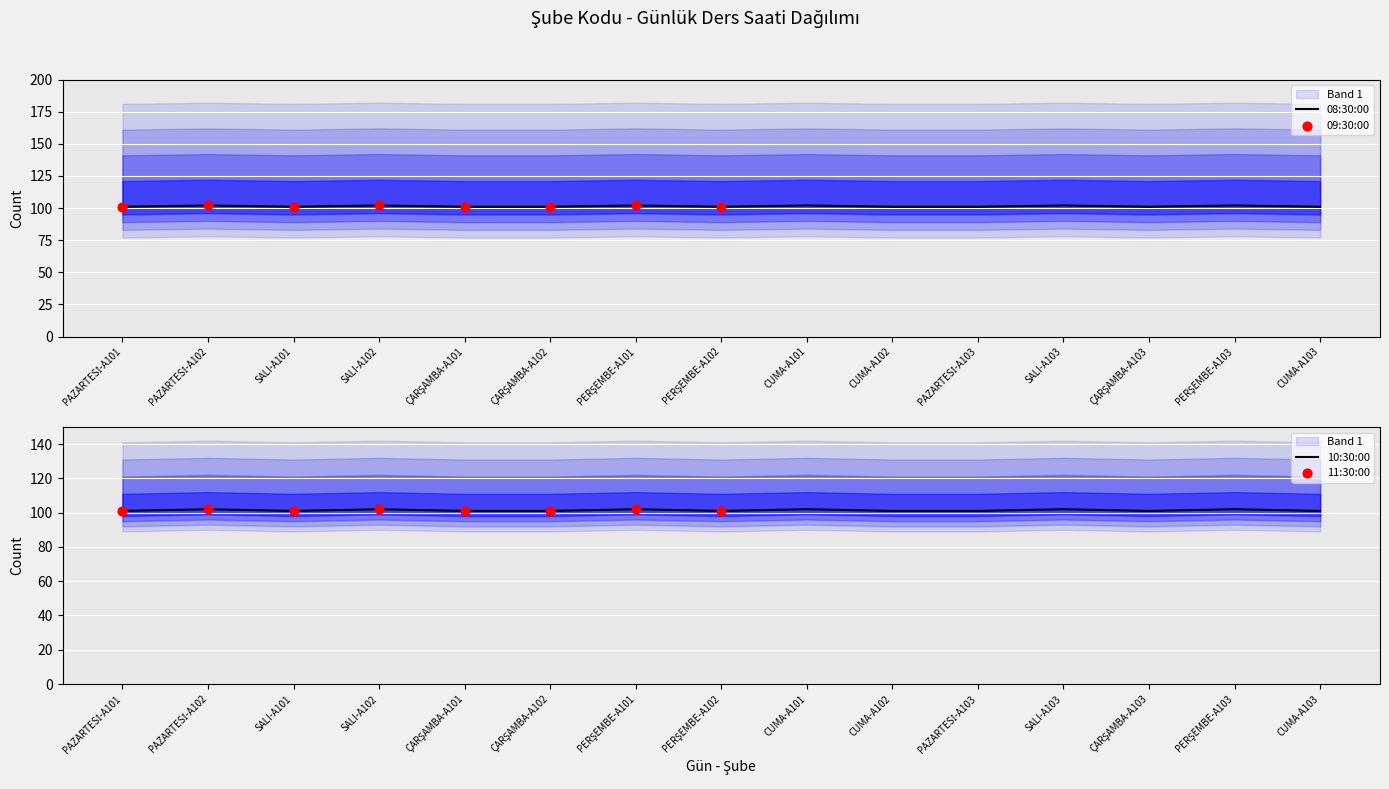

What is the total value across all series at ÇARŞAMBA-A102?

202